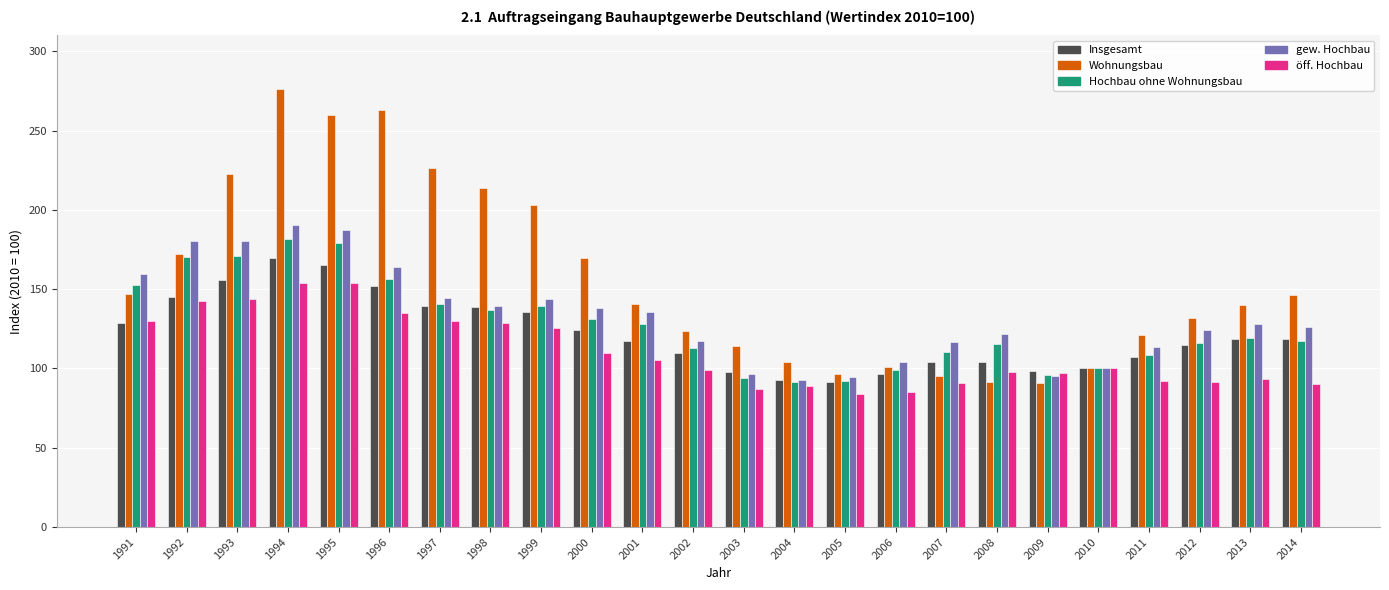

How many values in the gew. Hochbau series exceed 127?

12